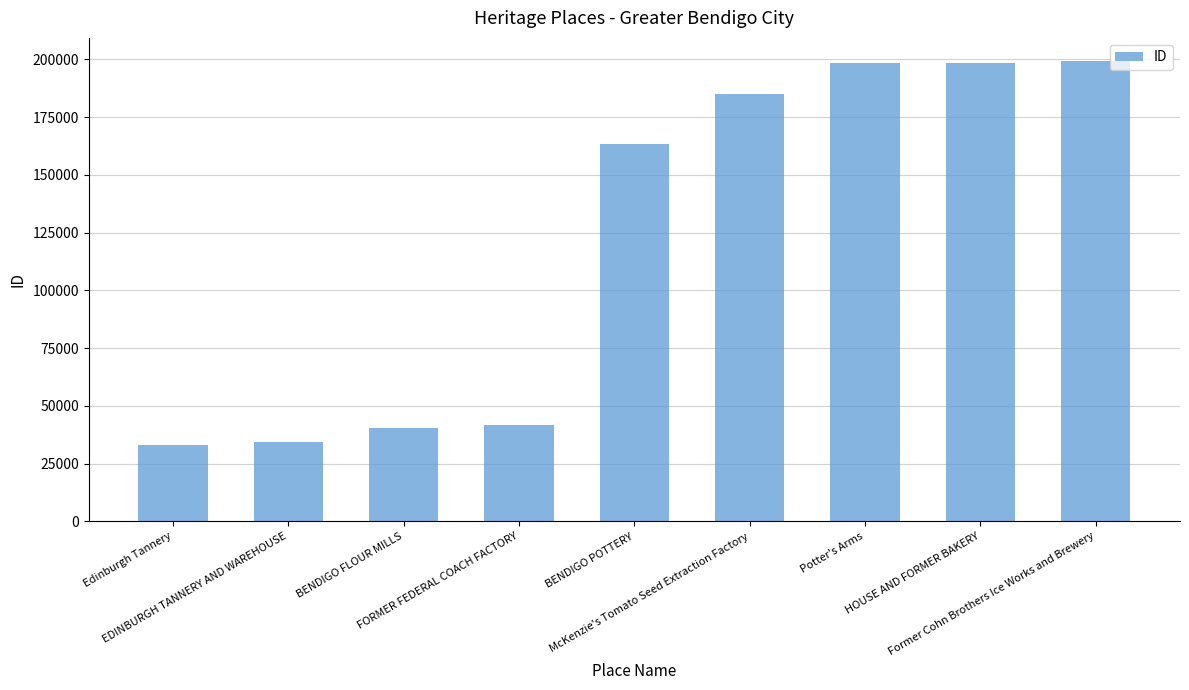

Where is the data nearest to the value 116135?

BENDIGO POTTERY